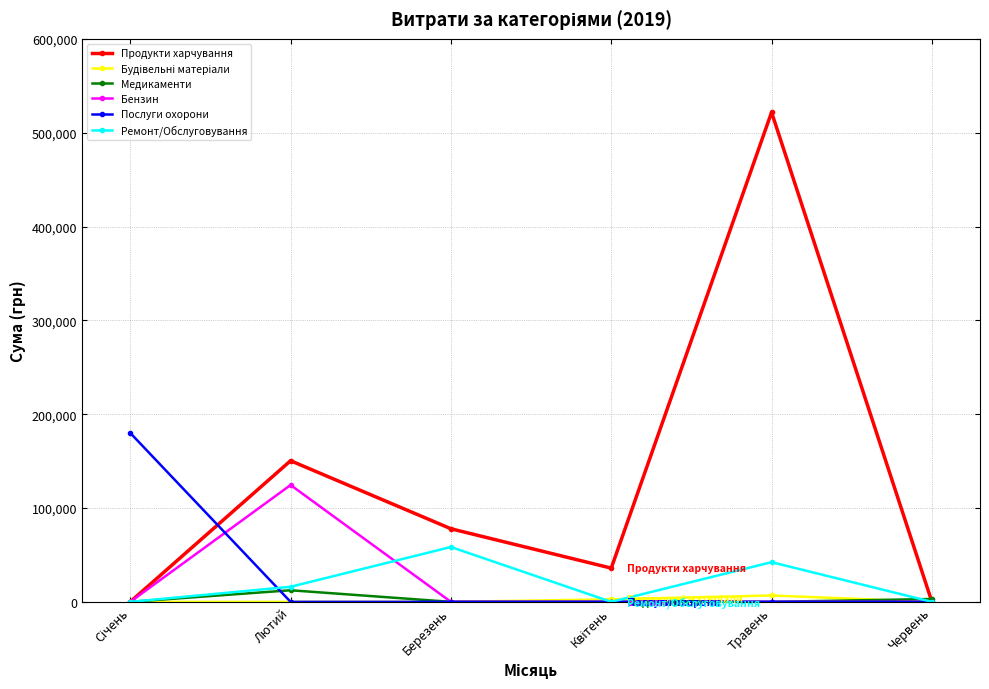

What is the maximum value for Ремонт/Обслуговування?

58435.0